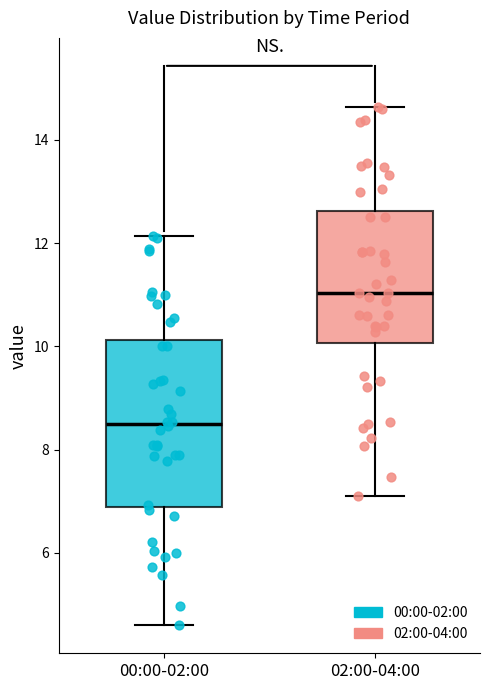

Which box is the tallest, from its lower edge to its upper edge?

00:00-02:00